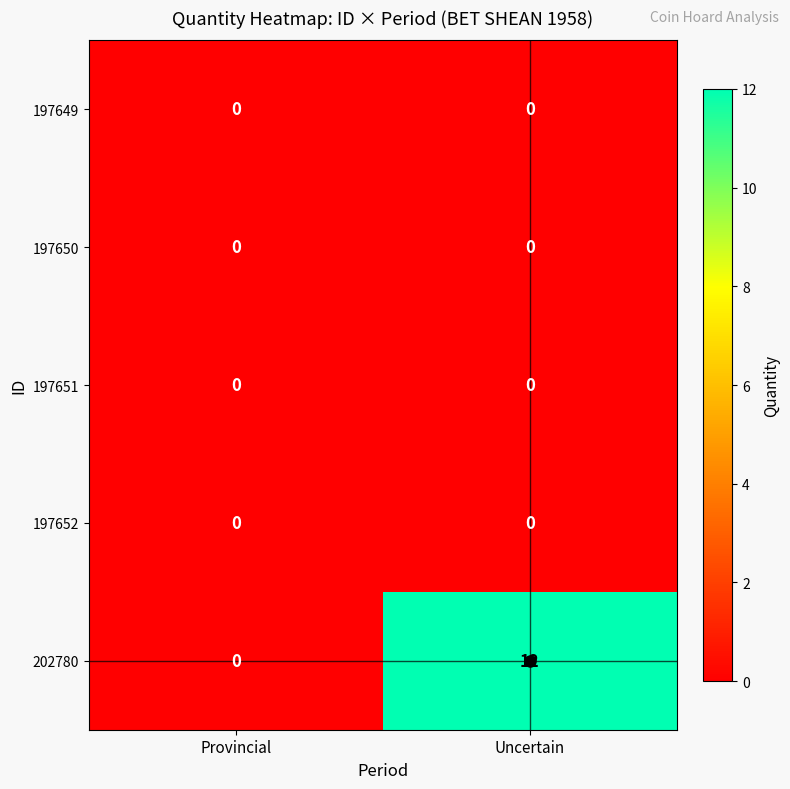

Which label corresponds to the largest value in the chart?

Uncertain